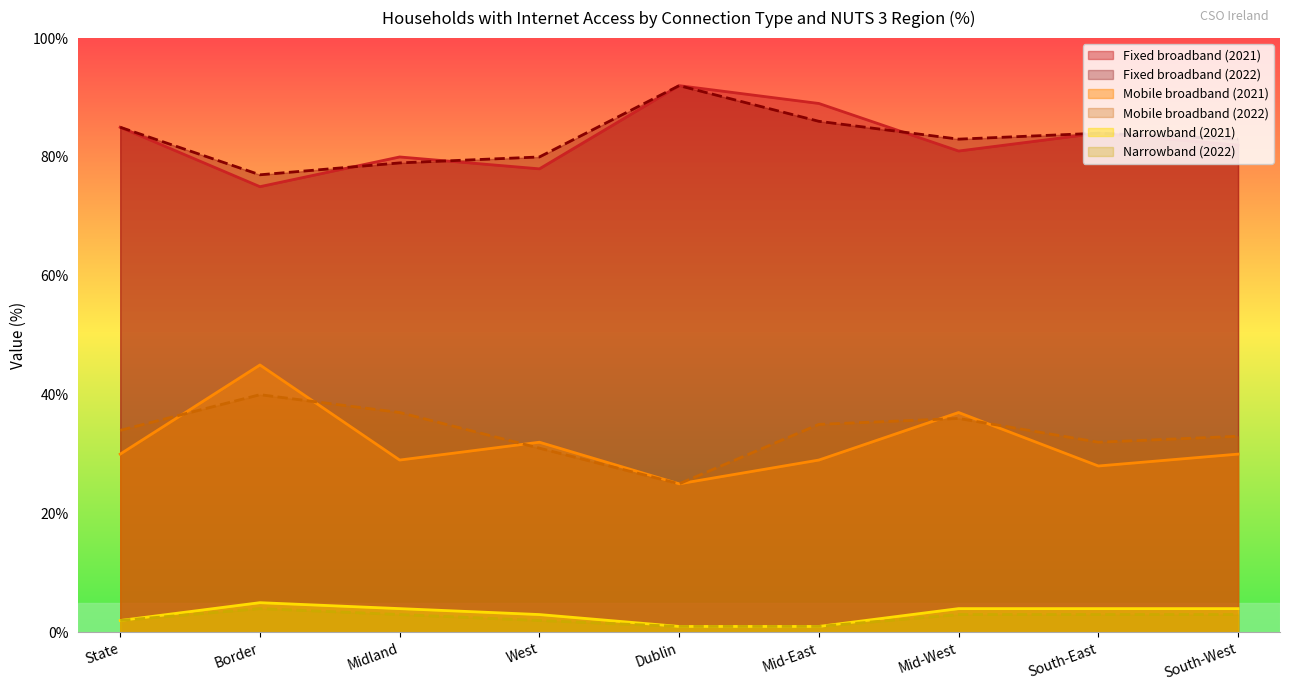

What is the average value of the Mobile broadband series?

33